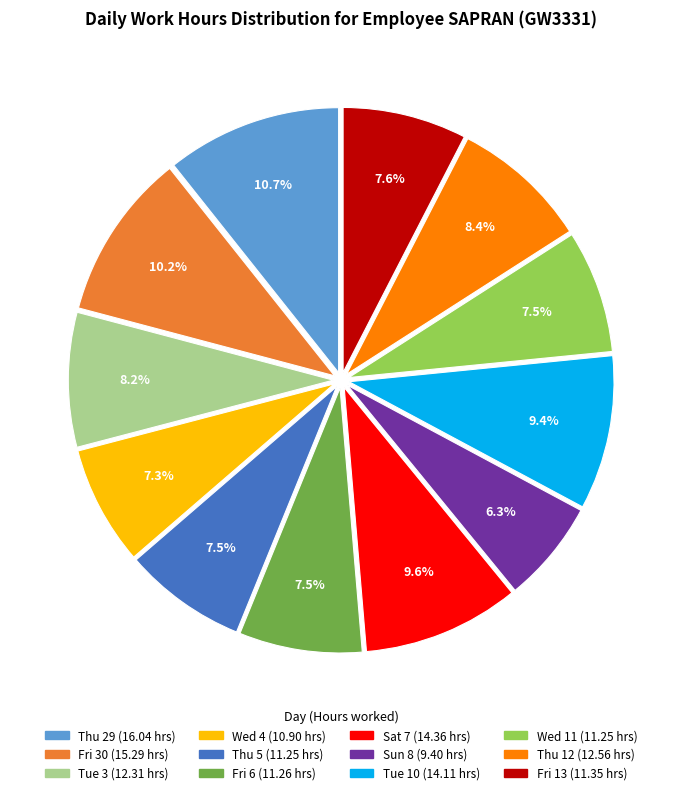

What is the smallest slice in the pie chart?

Sun 8